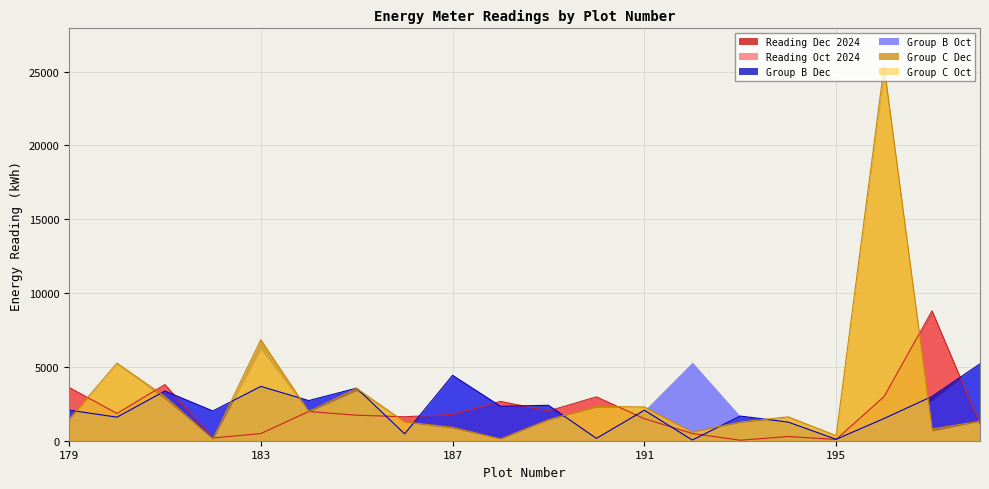

True or false: Group B Dec and Group C Oct intersect in this chart.

True